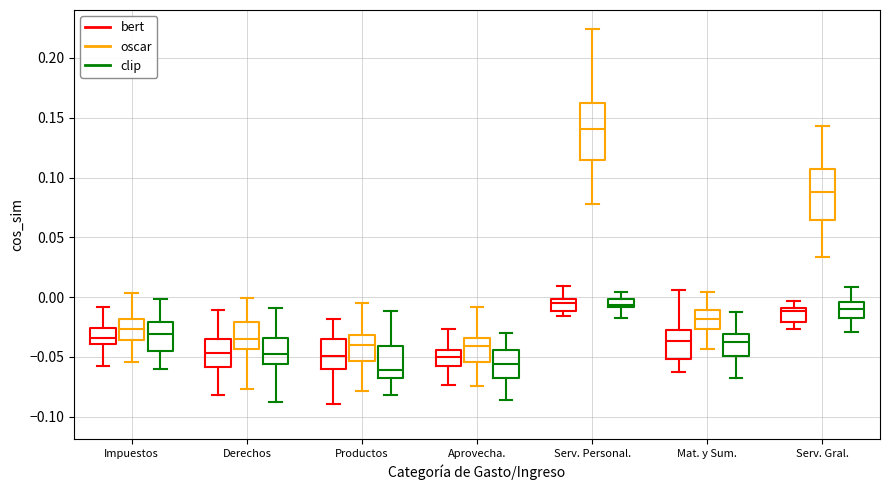

Where does the upper whisker of the box for Mat. y Sum. (bert) end on the y-axis? The values are not printed on the chart, so give them approximately, as read against the axis.

0.005